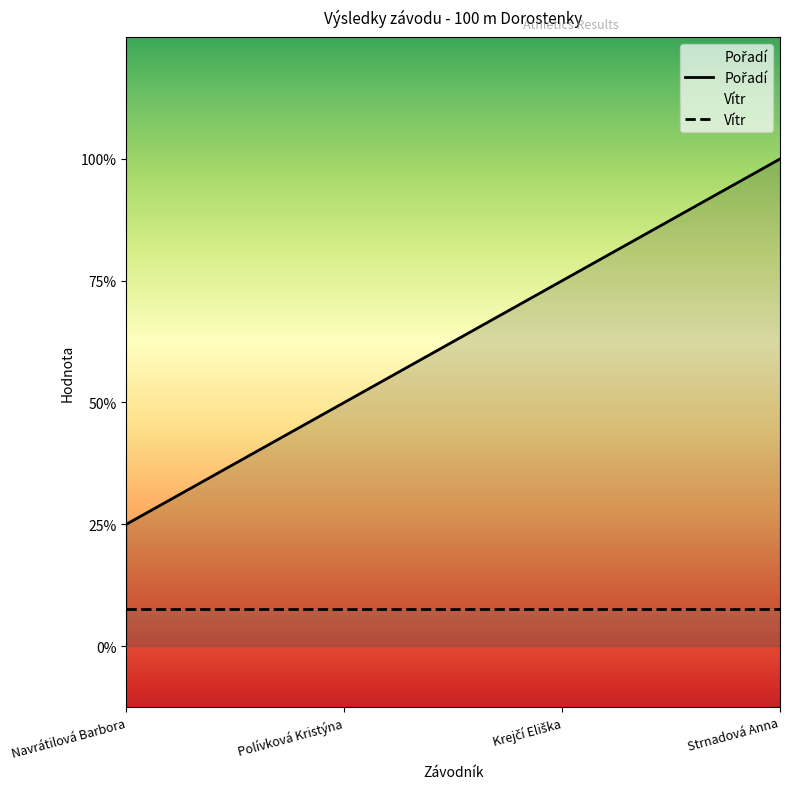

Which category has the highest value across all series?

Strnadová Anna